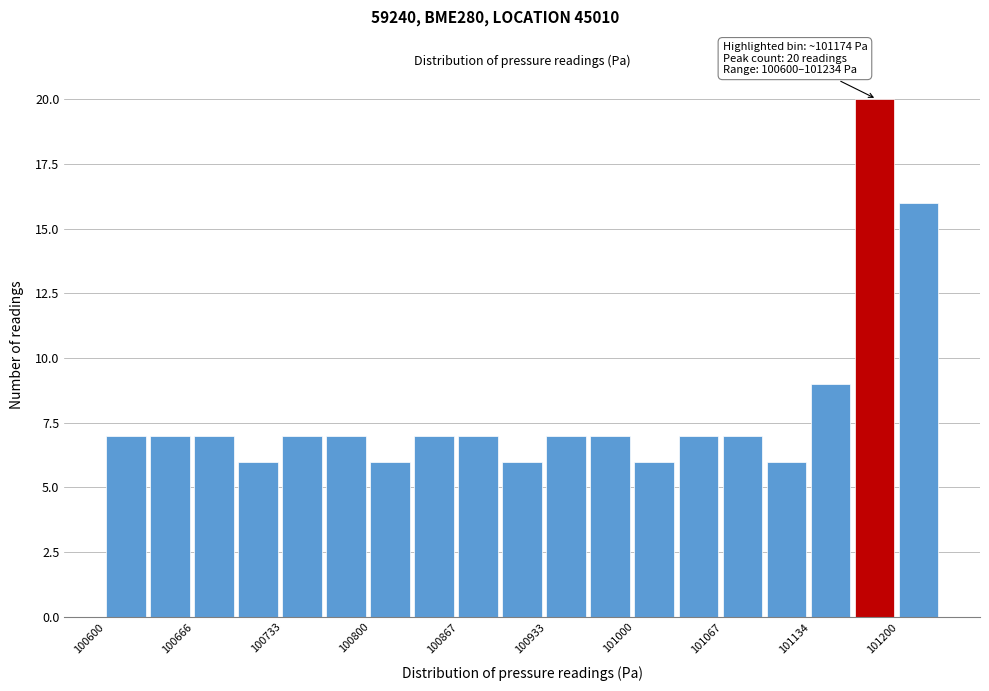

Read against the x-axis, roughly where is the centre of the tallest bar?

101180